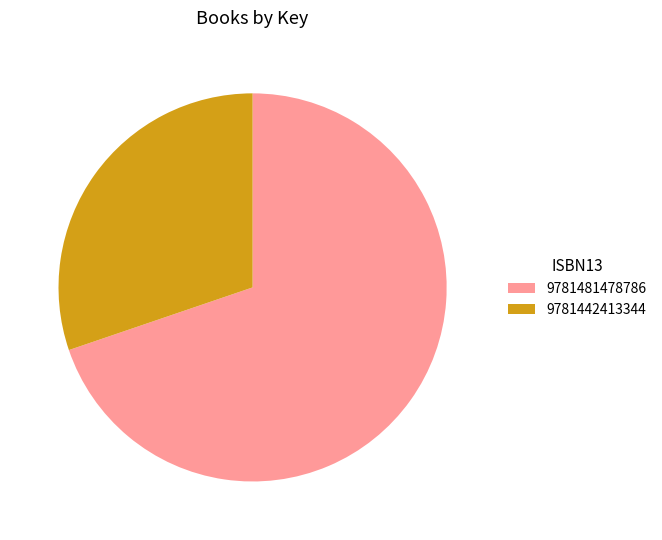

True or false: 9781481478786 accounts for 70% of the total.

True